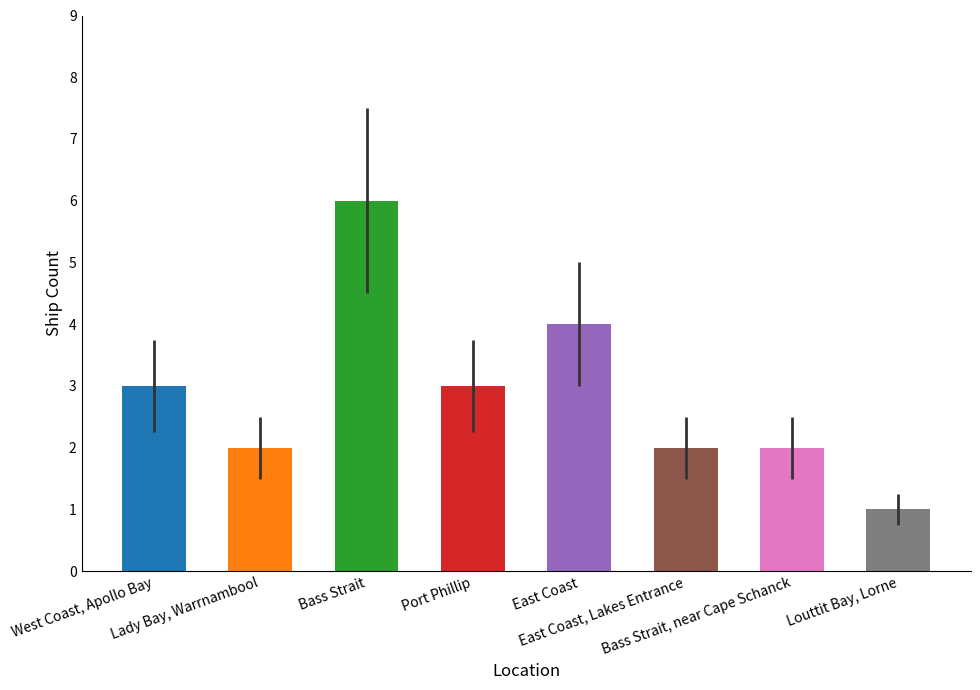

How many series are shown in this chart?

1